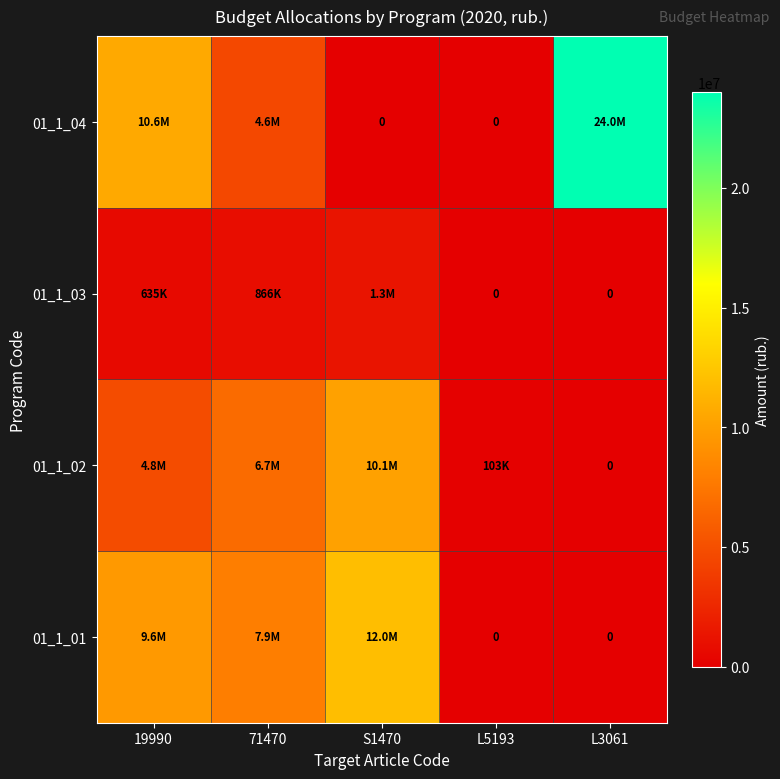

How many distinct data groups are displayed?

4